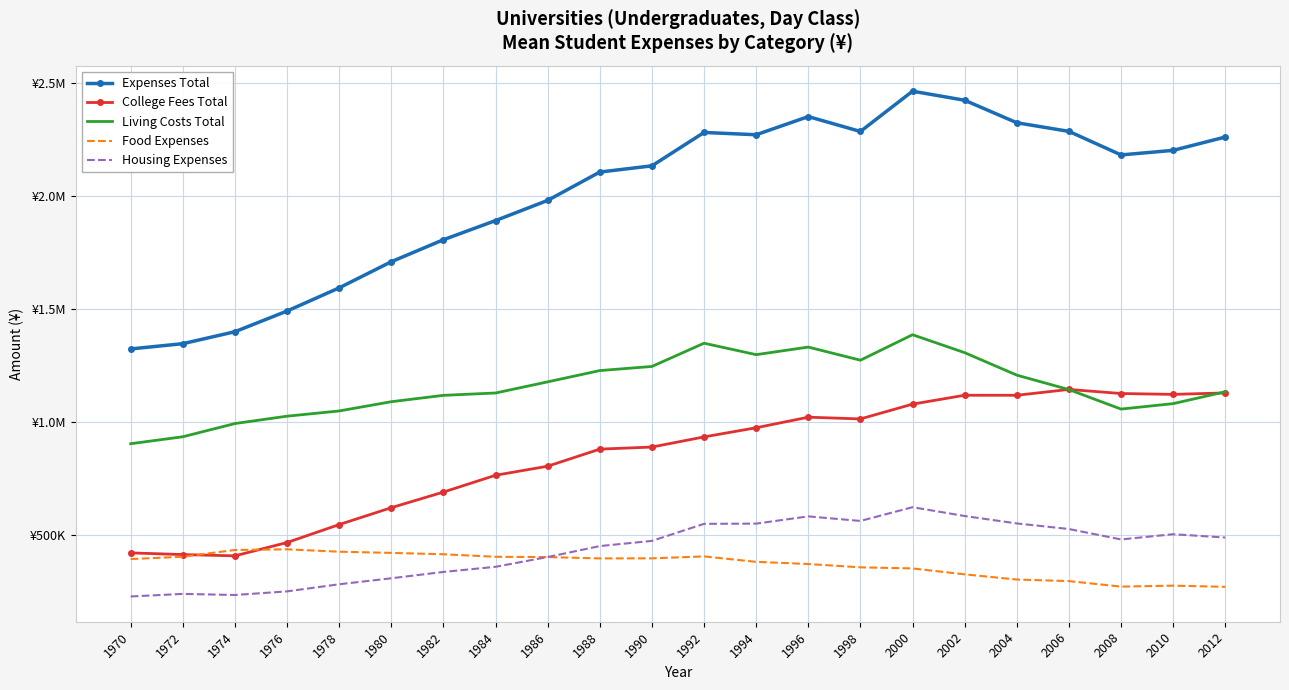

What are all the series names shown in the legend?

Expenses Total, College Fees Total, Living Costs Total, Food Expenses, Housing Expenses